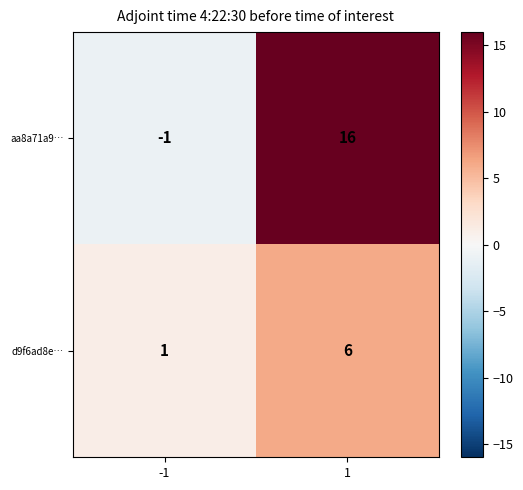

Rank the series at -1 from highest to lowest value.

d9f6ad8e…, aa8a71a9…